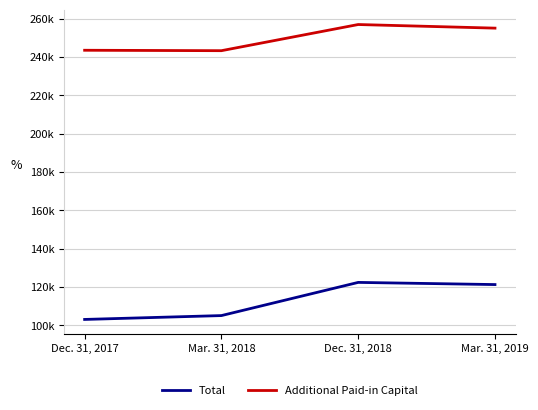

What is the difference between the highest and lowest values at Dec. 31, 2018?

134625